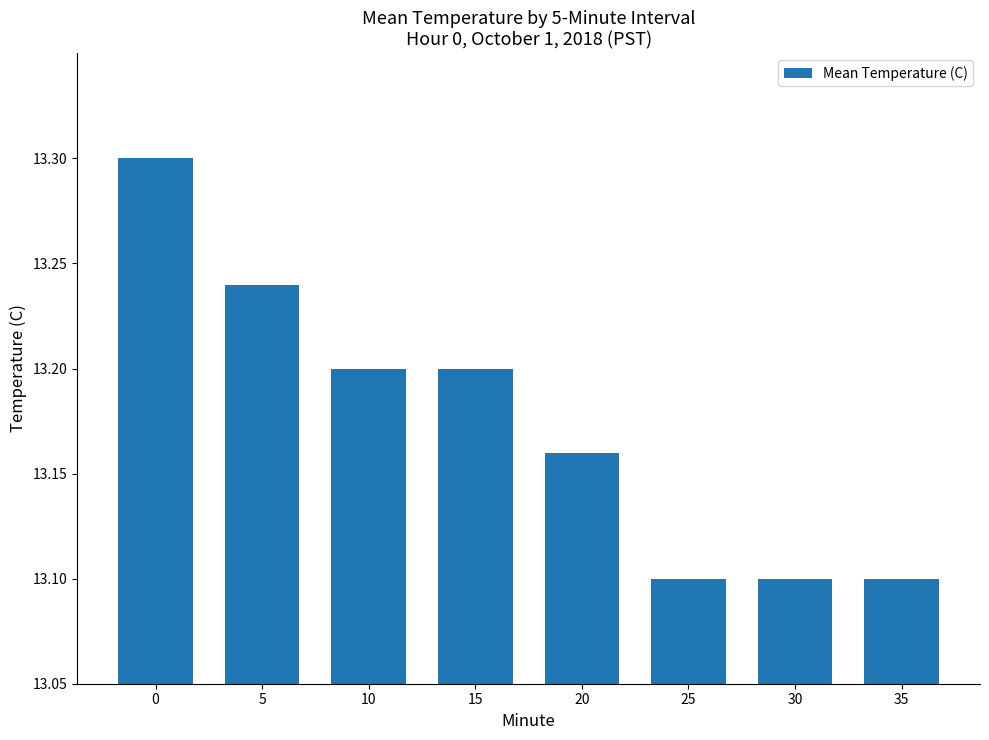

What is the difference between the values at 10 and 0?

0.1